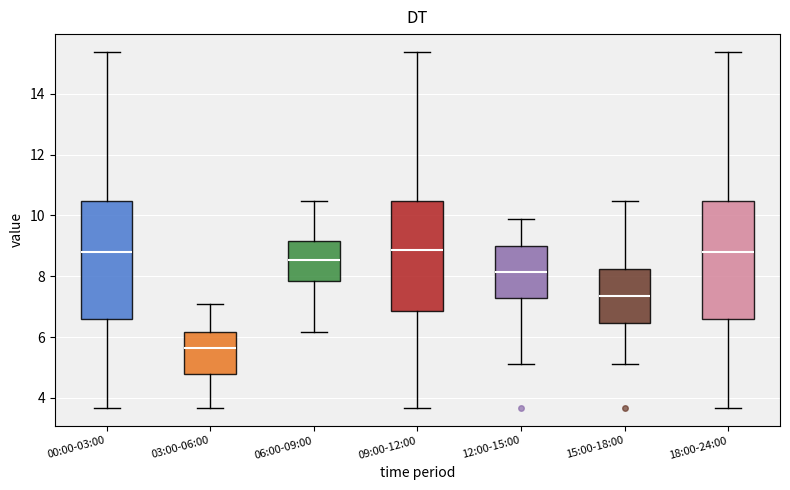

Where does the median line of the box for 12:00-15:00 sit on the y-axis? The values are not printed on the chart, so give them approximately, as read against the axis.

8.2